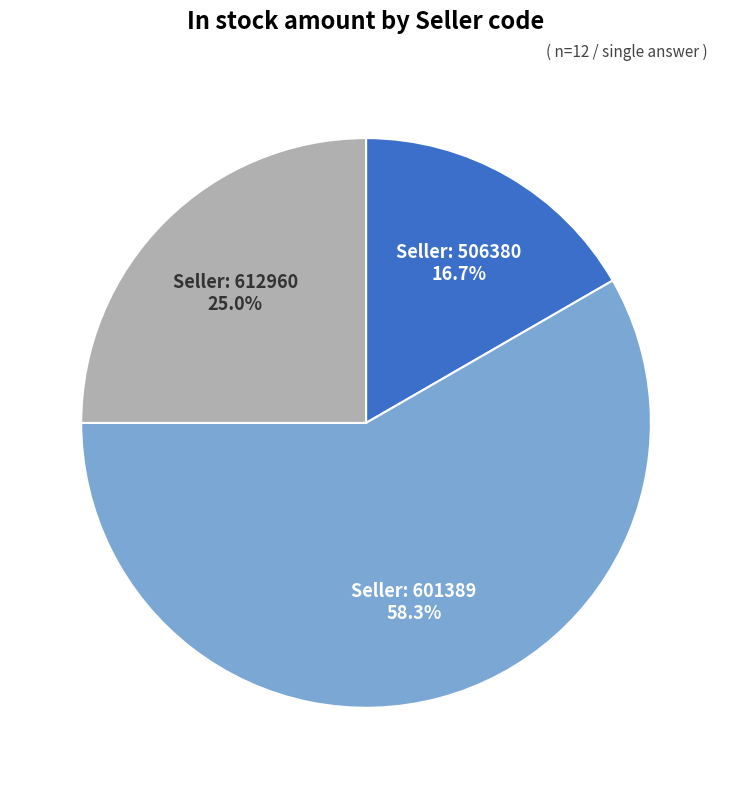

Does any single category account for the majority?

Yes